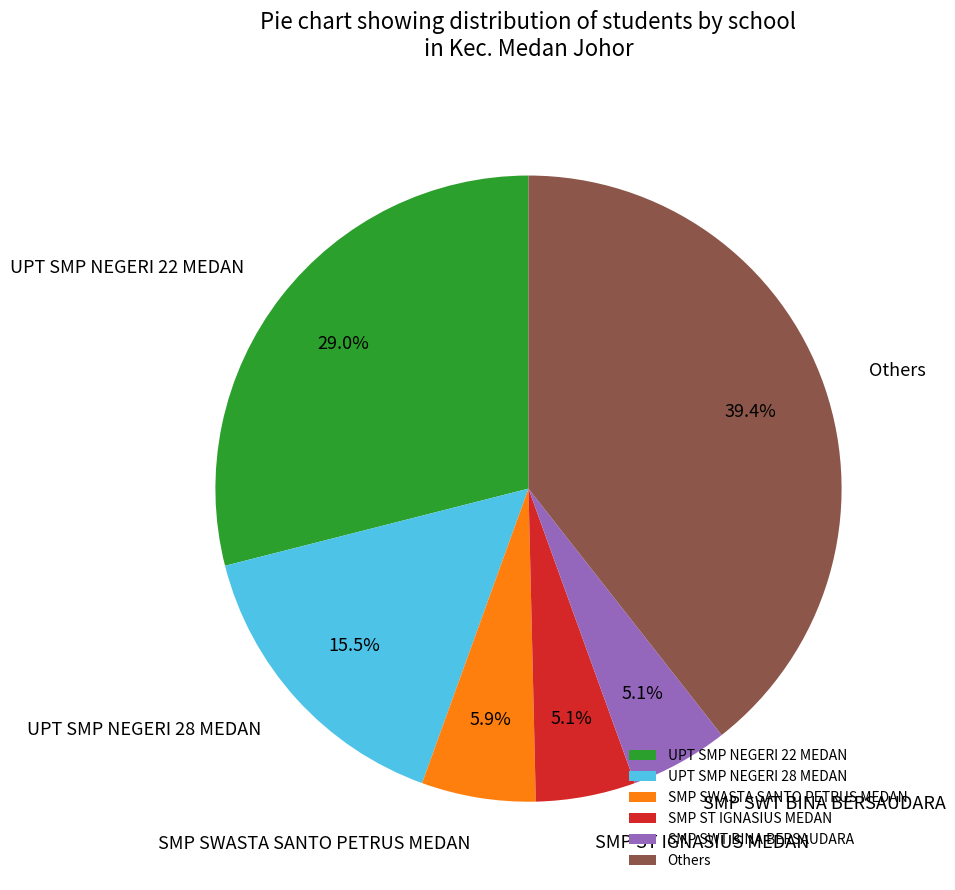

Which has a higher value, Others or UPT SMP NEGERI 22 MEDAN?

Others